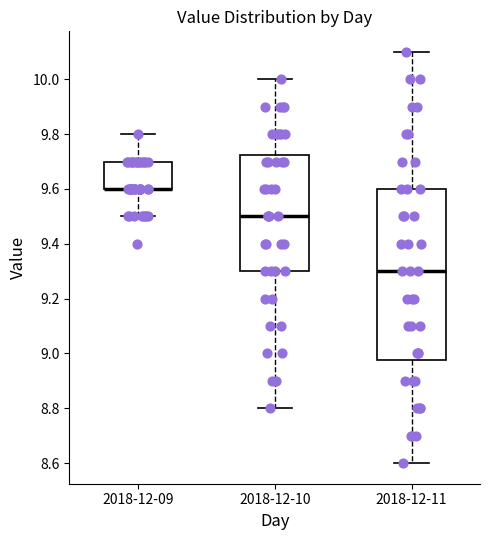

Reading left to right, transcribe this box plot: for each box, give where its median line is, the range the box spans, and where its two whiskers end, as read against the y-axis. The values are not printed on the chart, so give them approximately, as read against the axis.

2018-12-09: median 9.60 (drawn on the box's lower edge), box 9.60 to 9.70, whiskers 9.50 to 9.80
2018-12-10: median 9.50, box 9.30 to 9.72, whiskers 8.80 to 10.00
2018-12-11: median 9.30, box 8.98 to 9.60, whiskers 8.60 to 10.10